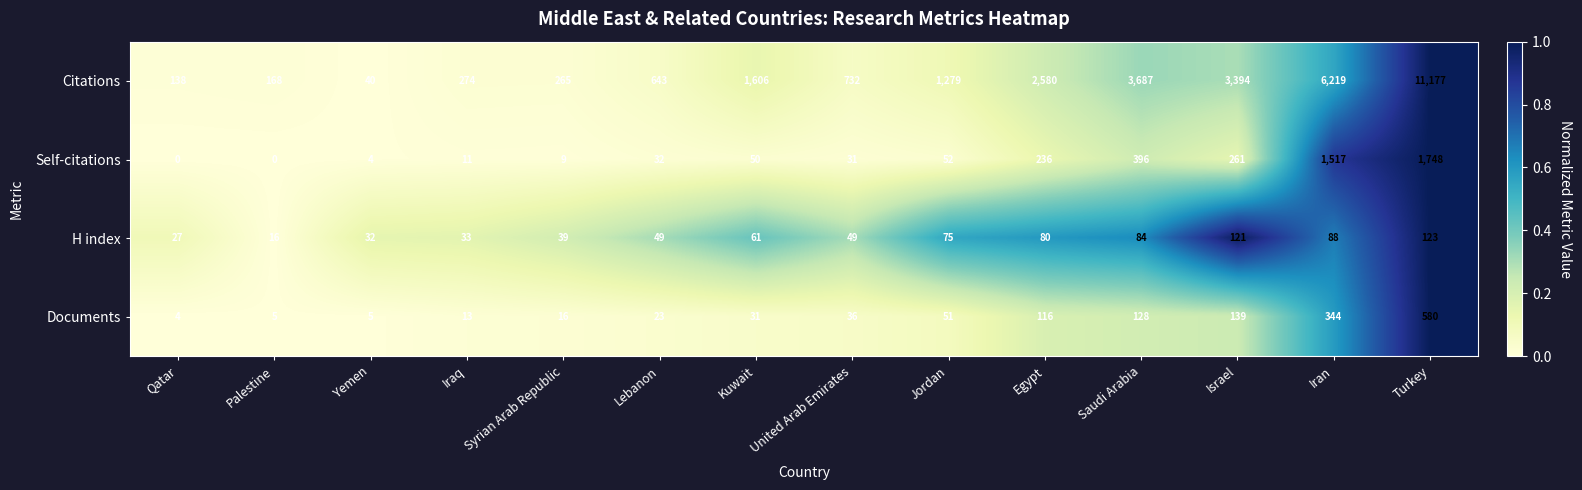

Is it true that Self-citations equals 11 at Iraq?

True